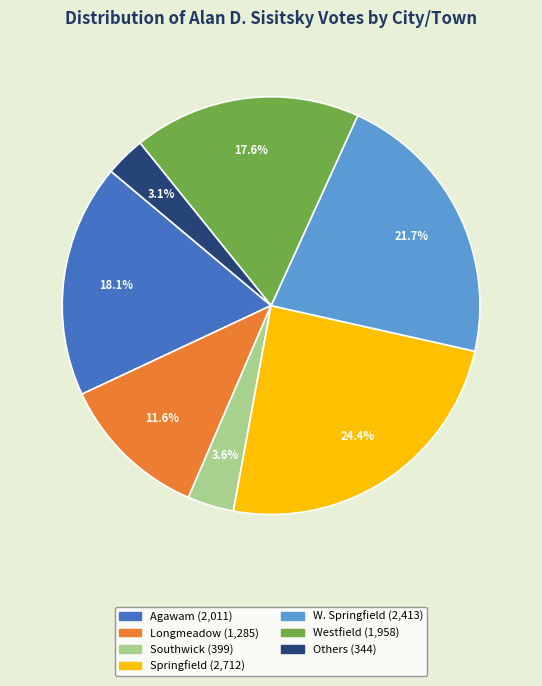

Is there a majority slice in this chart?

No